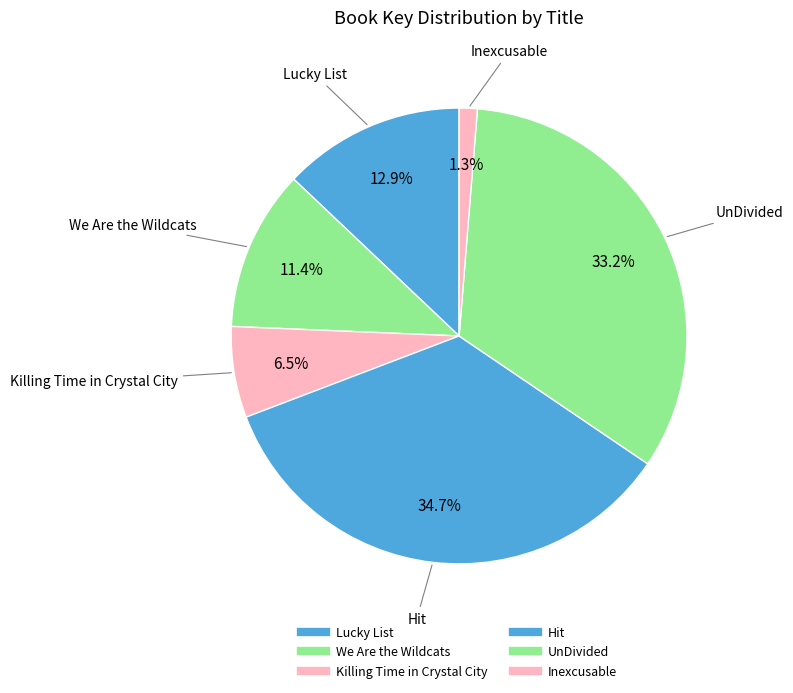

Rank the categories by value from lowest to highest.

Inexcusable, Killing Time in Crystal City, We Are the Wildcats, Lucky List, UnDivided, Hit